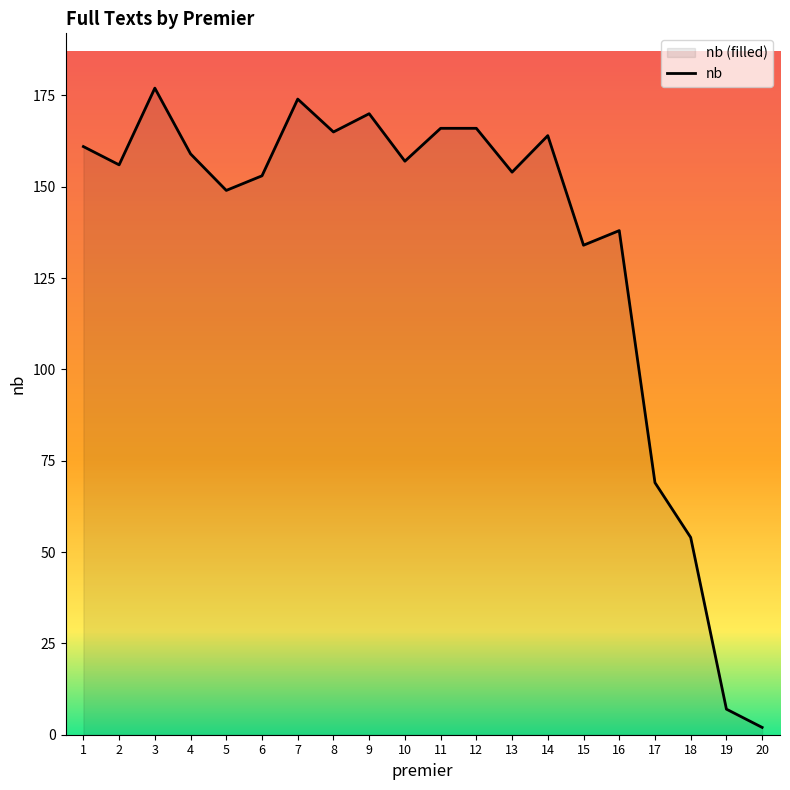

The chart shows a value of 149 at 5. True or false?

True